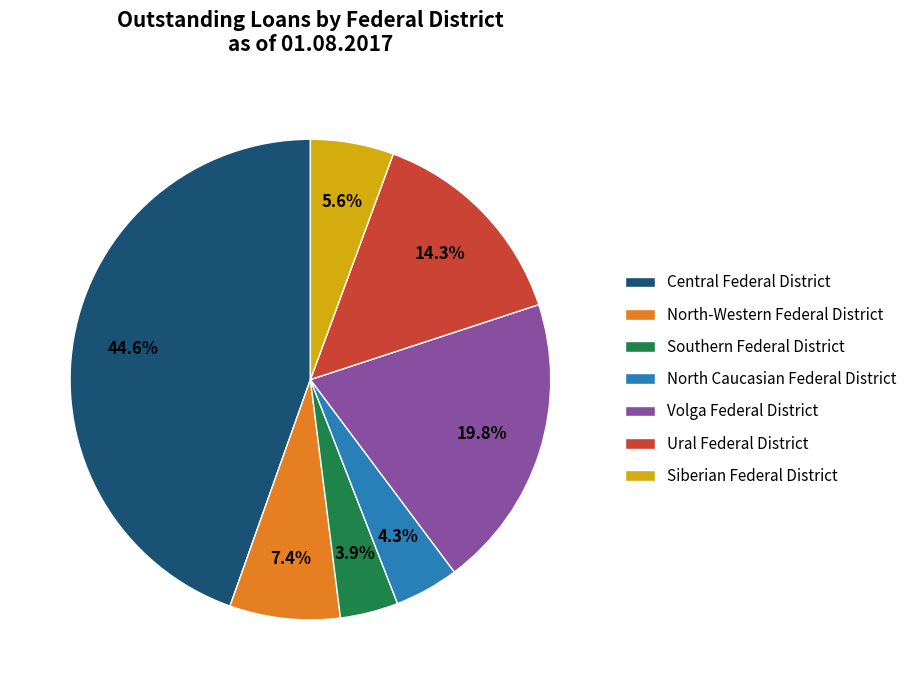

Count the number of slices in the pie.

7